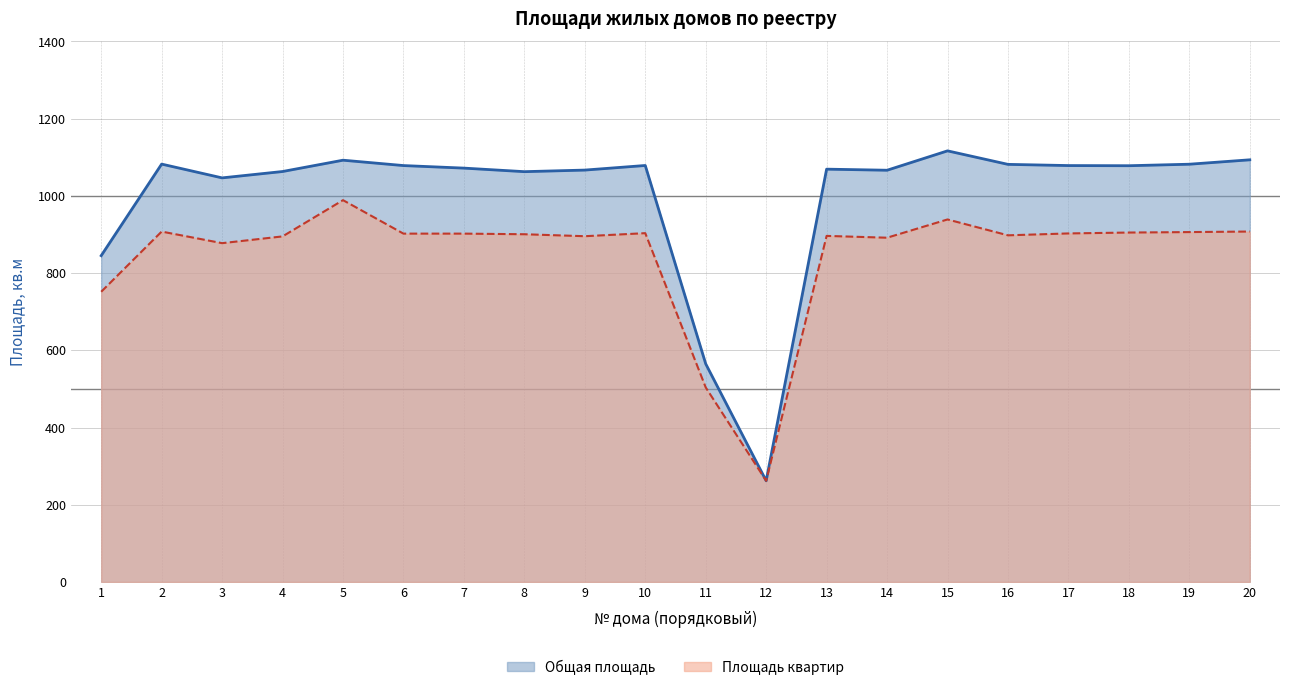

What is the sum of all Площадь квартир values?

16938.2